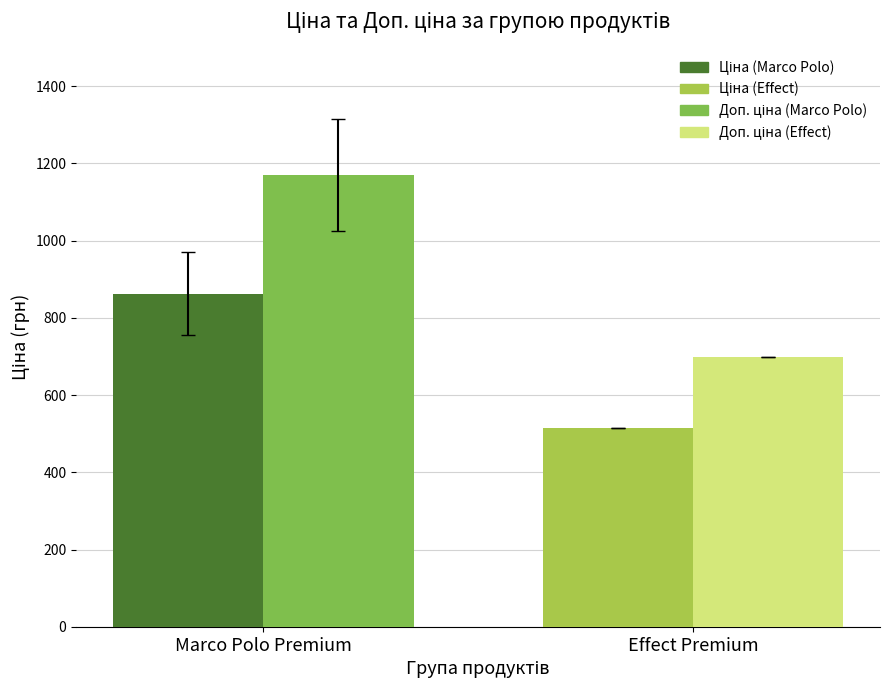

What is the difference between the highest and lowest values at Marco Polo Premium?

306.4